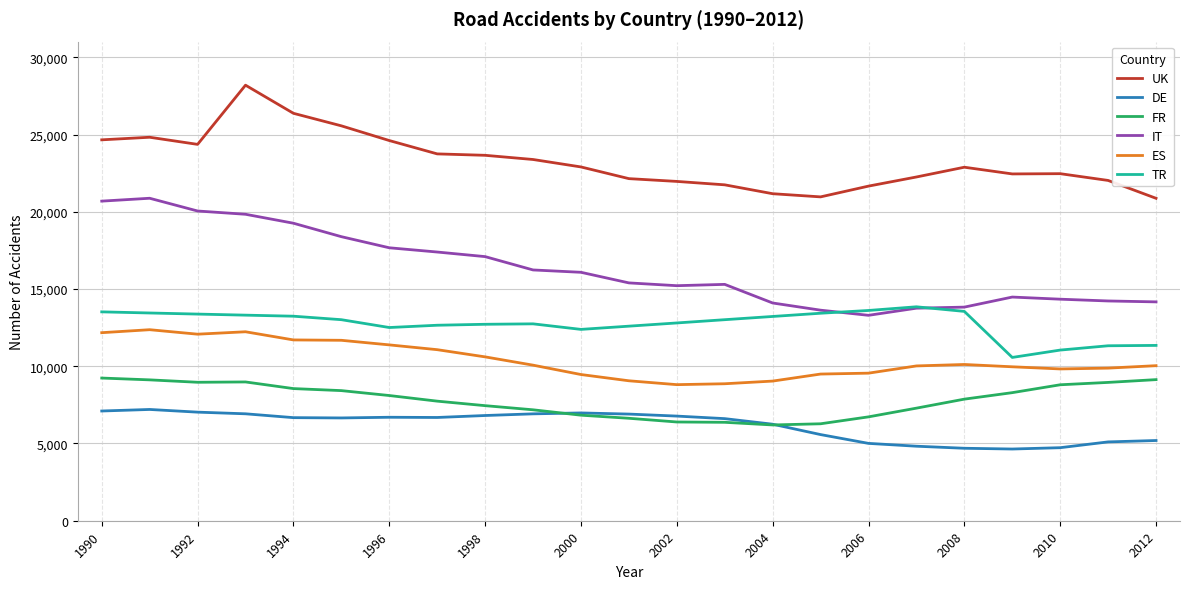

What are all the series names shown in the legend?

UK, DE, FR, IT, ES, TR